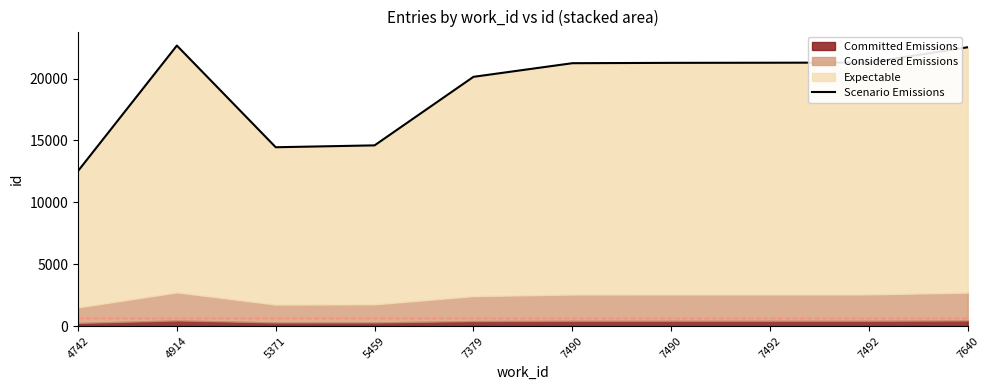

Reading left to right, list all the values displayed in this chart.

4742=12527	4914=22660	5371=14446	5459=14598	7379=20135	7490=21236	7490=21264	7492=21274	7492=21288	7640=22525